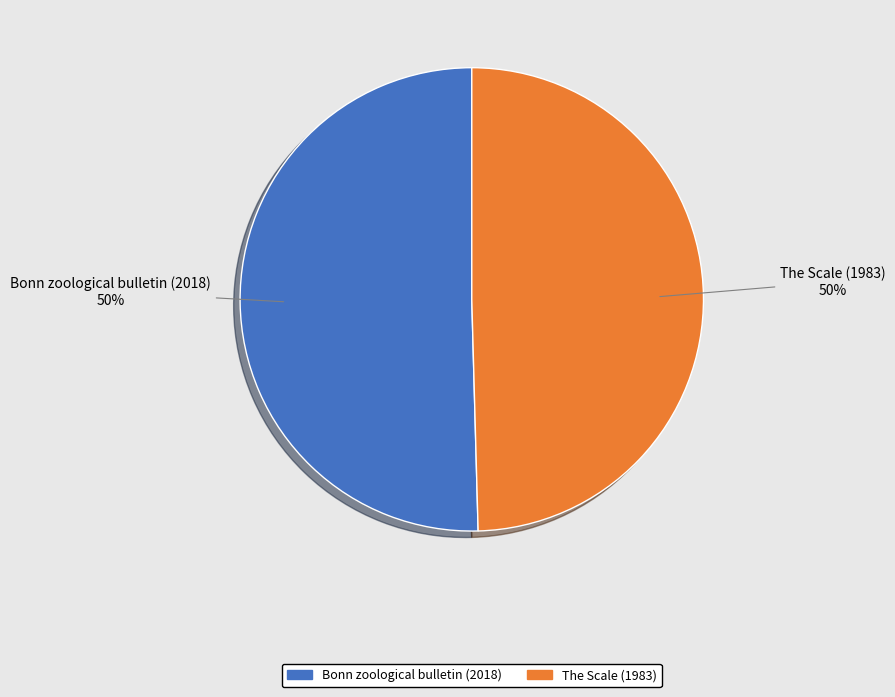

How many segments does this pie chart have?

2